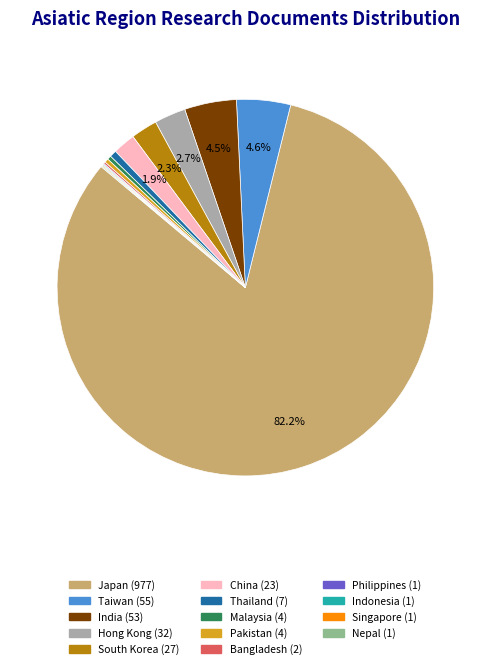

To the nearest percent, what percentage of the pie is Japan?

82%